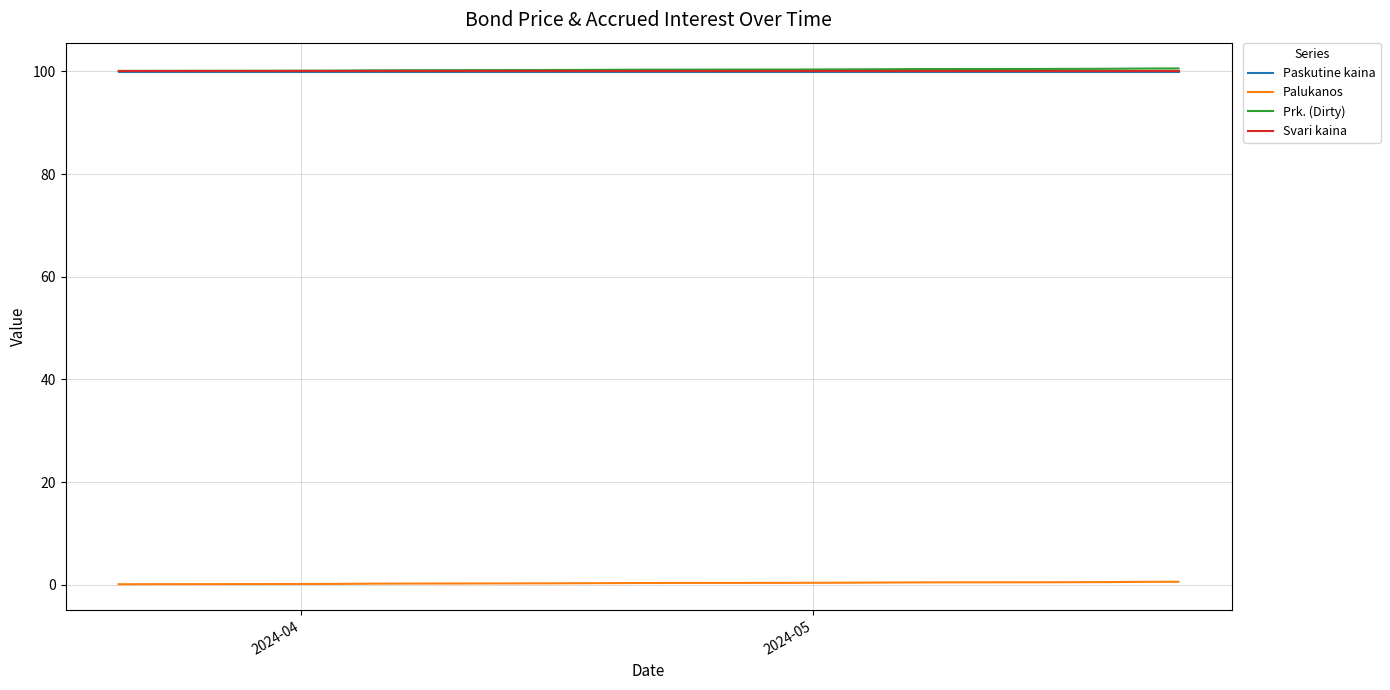

True or false: Palukanos and Paskutine kaina cross at least once.

False